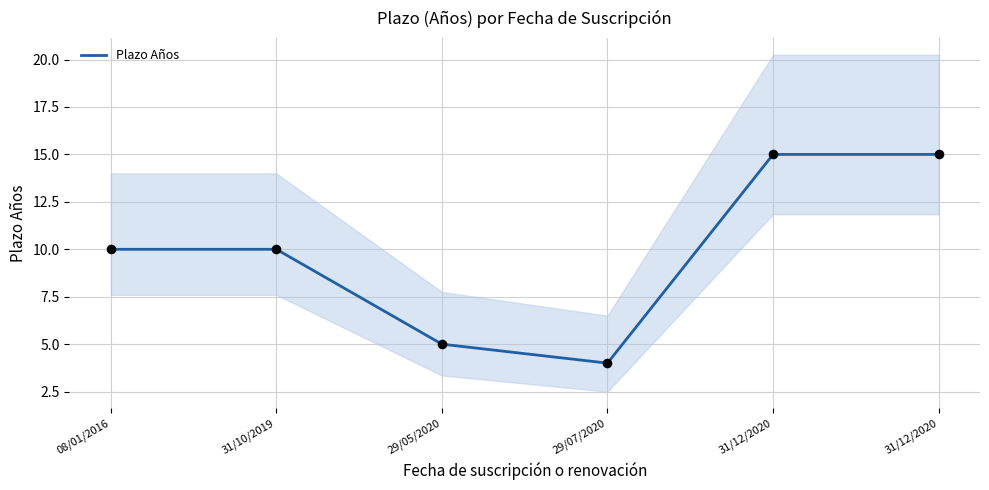

Which has a higher value, 08/01/2016 or 29/05/2020?

08/01/2016